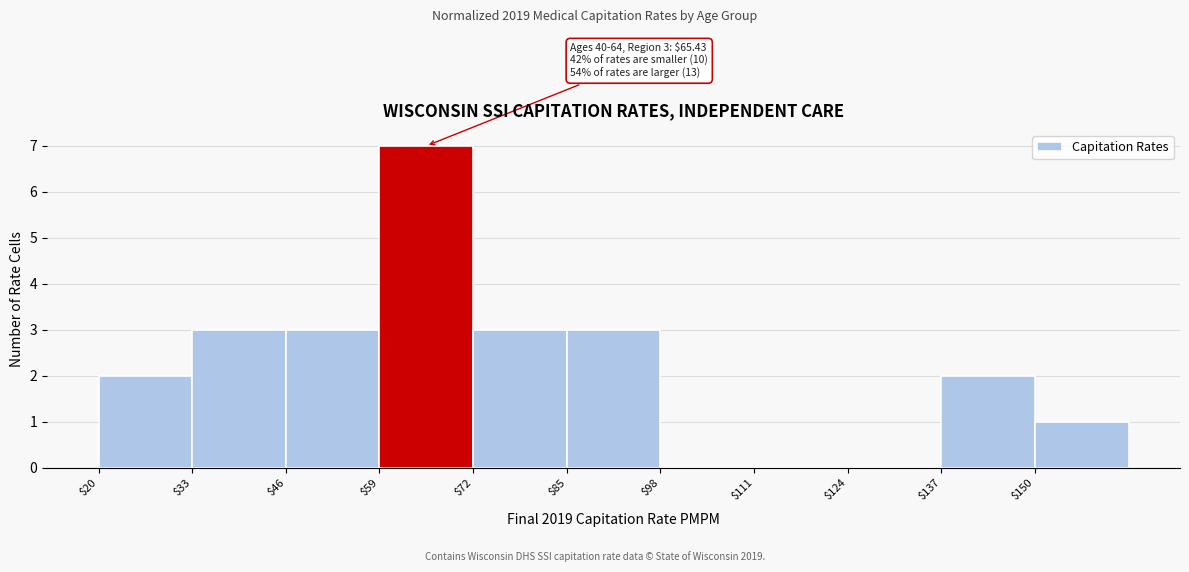

Over which range of the x-axis is the bar tallest?

59 to 72